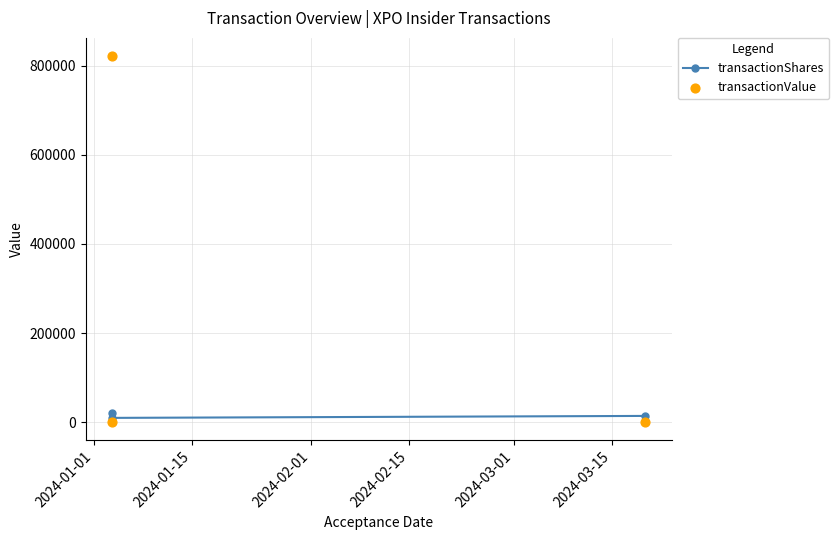

What are all the series names shown in the legend?

transactionShares, transactionValue